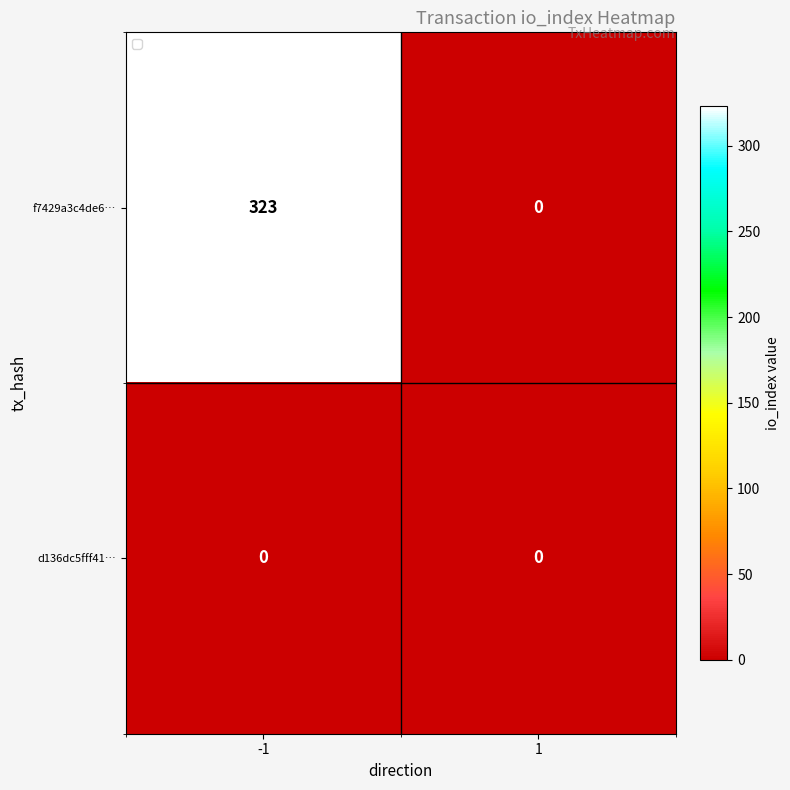

What is the total value across all series at -1?

323